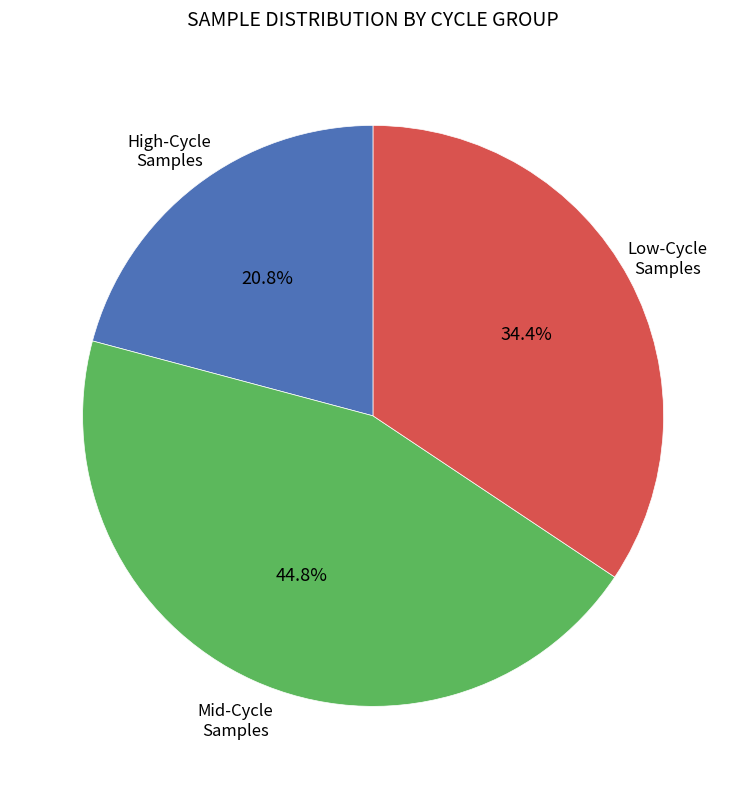

Is there a majority slice in this chart?

No